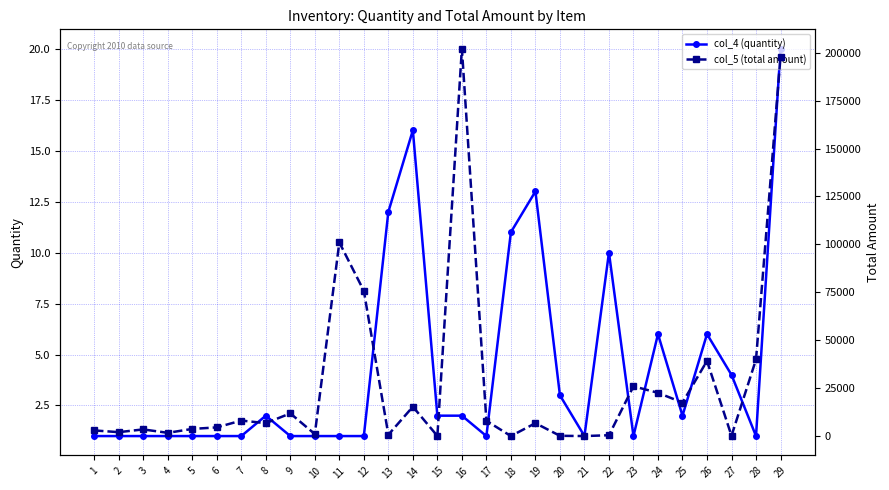

At which label is col_5 (total amount) closest to 101063?

11